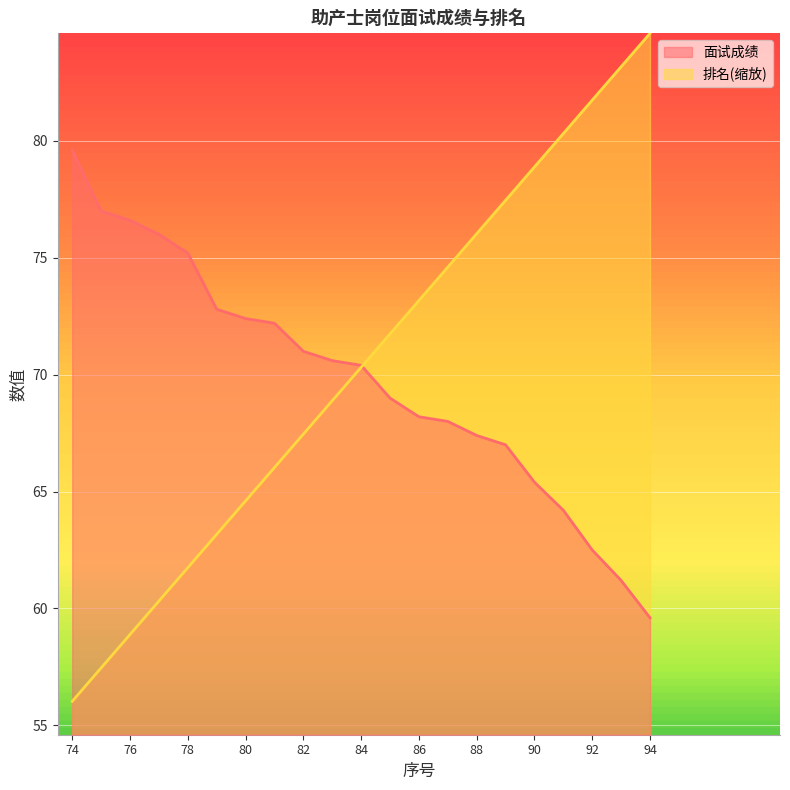

List the labels in order of 面试成绩 value, smallest first.

94, 93, 92, 91, 90, 89, 88, 87, 86, 85, 84, 83, 82, 81, 80, 79, 78, 77, 76, 75, 74